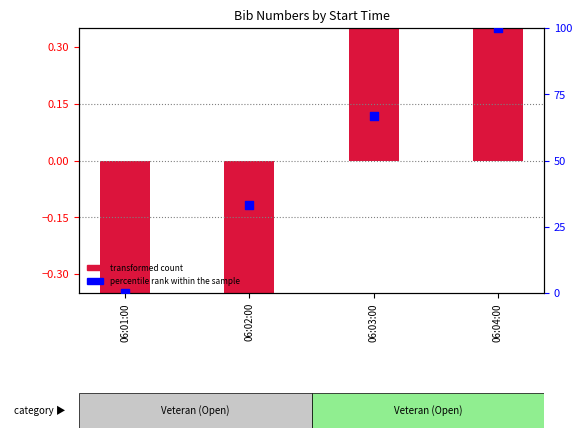

Which series has the widest spread of Y values?

percentile rank within the sample